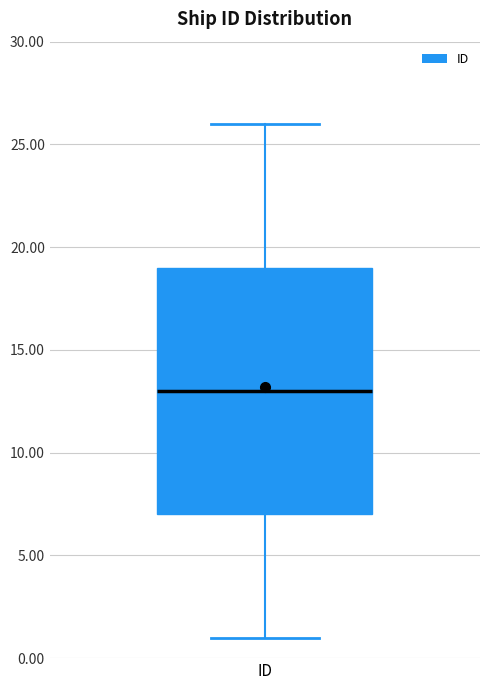

Transcribe this box plot: give where the median line is, the range the box spans, and where the two whiskers end, as read against the y-axis. The values are not printed on the chart, so give them approximately, as read against the axis.

median 13, box 7 to 19, whiskers 1 to 26